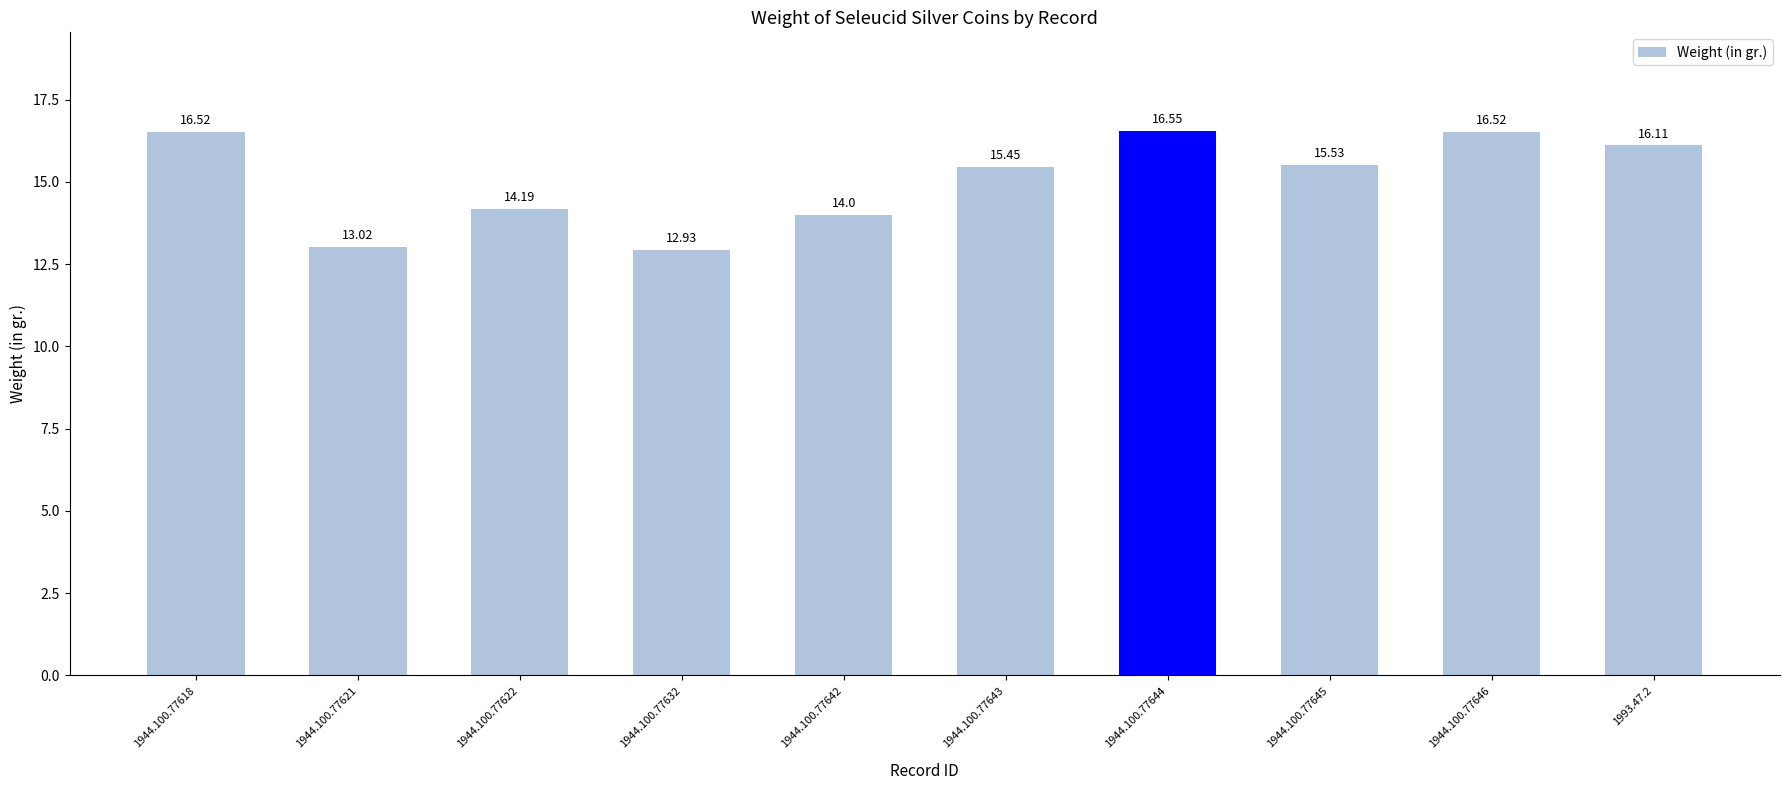

What is the difference between the maximum and minimum values?

3.6